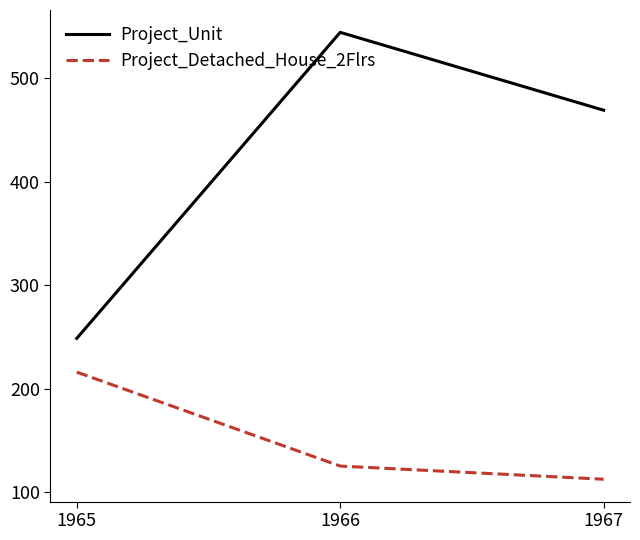

What is the approximate value of Project_Unit at 1967?

469.3